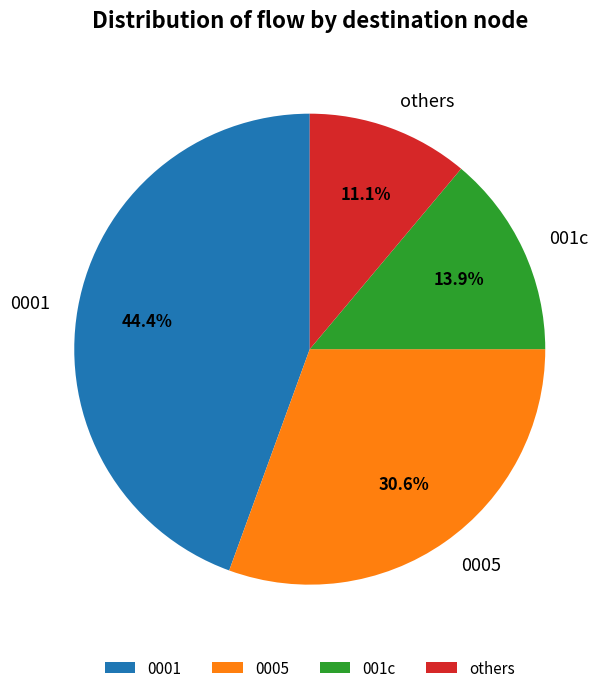

Do 001c and 0001 together represent more than half of the pie?

Yes